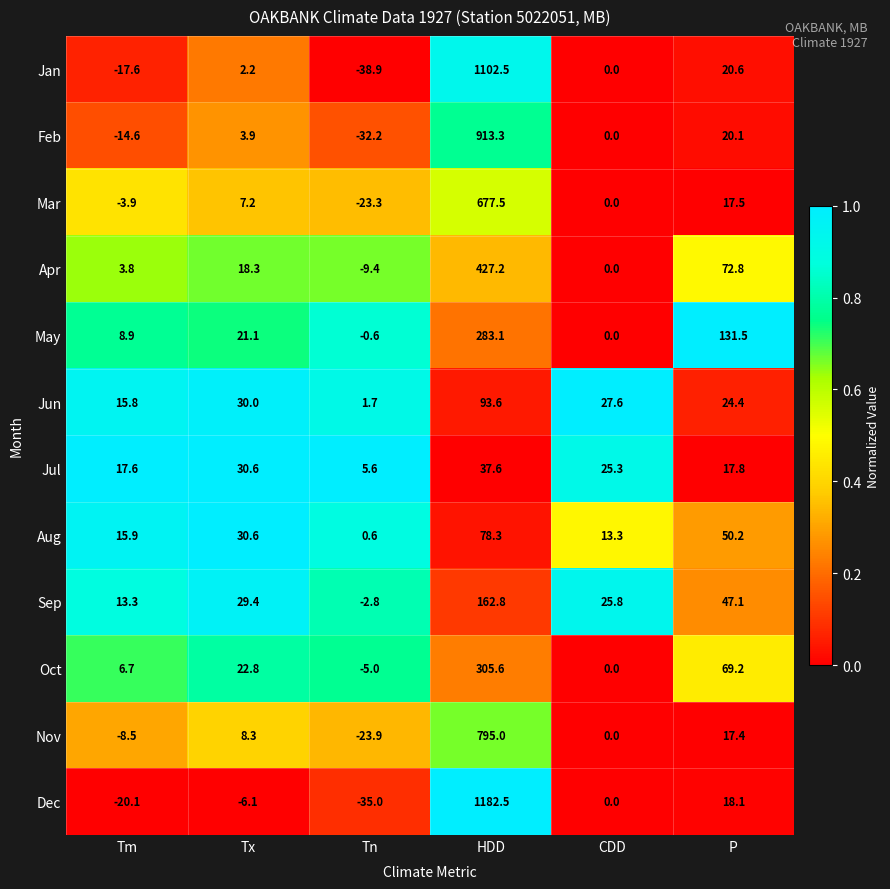

What is the approximate value of Jul at Tn?

5.6